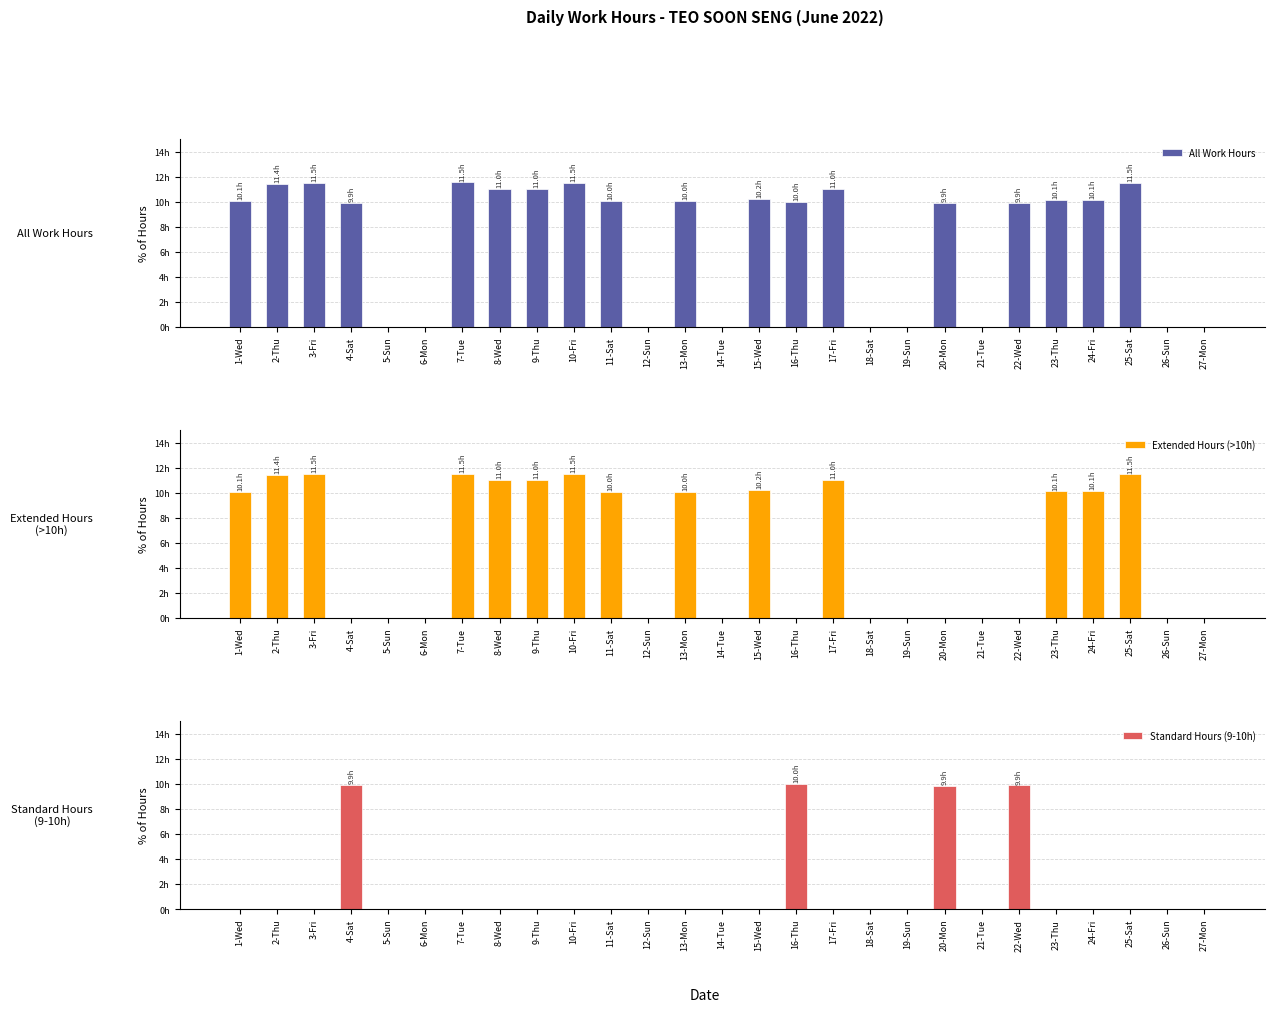

List the series in order of their peak value, highest first.

All Work Hours, Extended Hours (>10h), Standard Hours (9-10h)